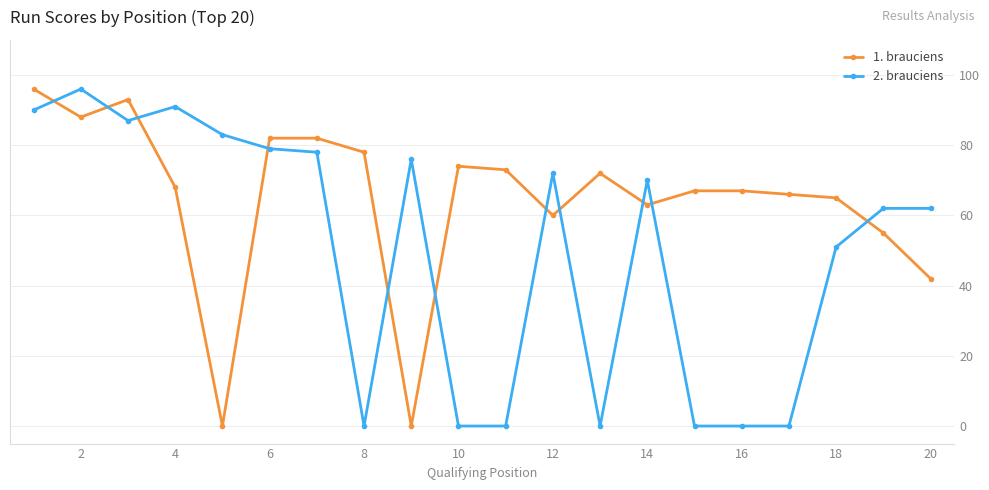

True or false: 2. brauciens and 1. brauciens intersect in this chart.

True